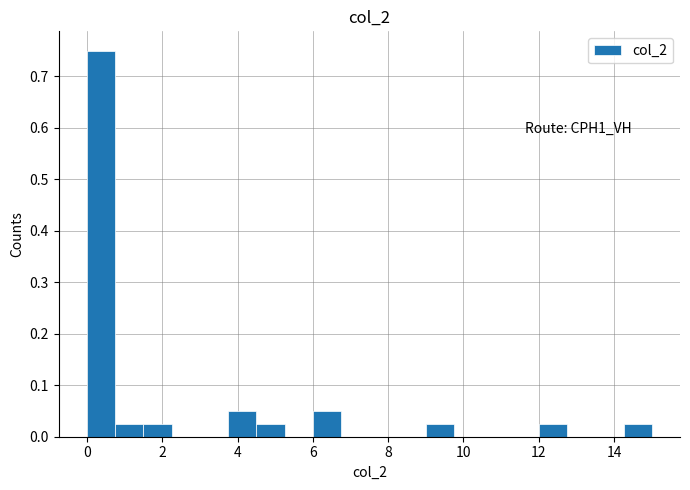

Around what value on the x-axis is the tallest bar? Give the approximate position of its centre, as read against the axis.

0.4